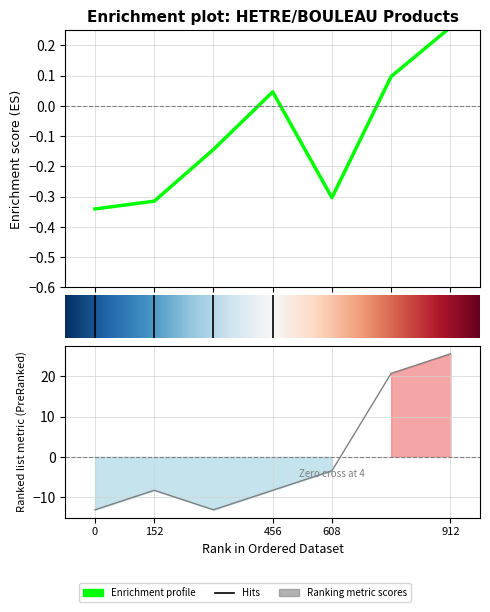

At how many categories does at least one series exceed 18?

2